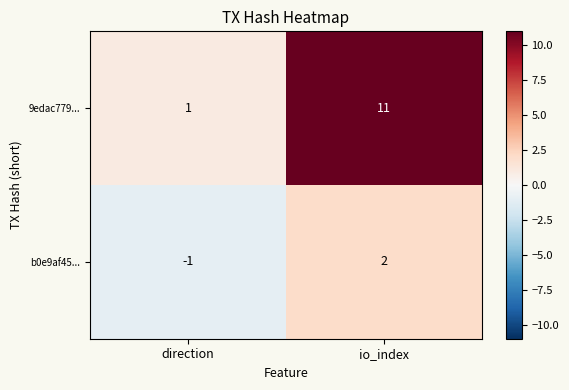

What is the sum of all 9edac779... values?

12